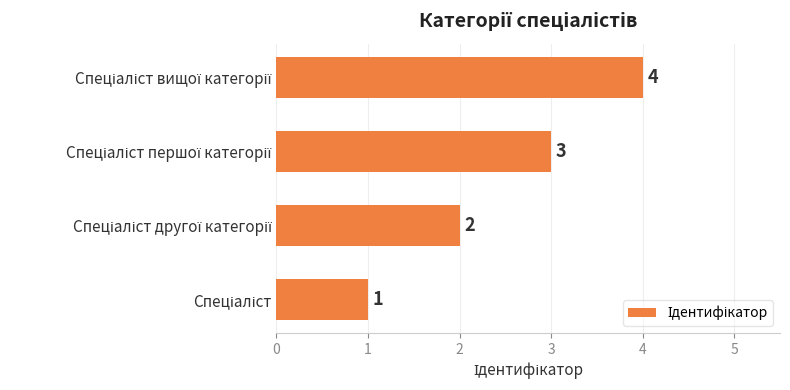

Count the values in the range 2 to 4.

3